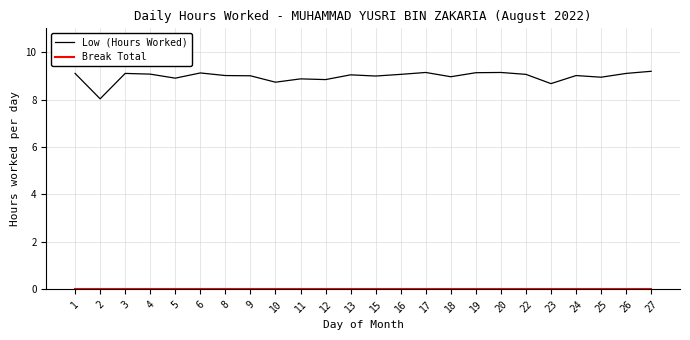

What is the total value across all series at 16?

9.1